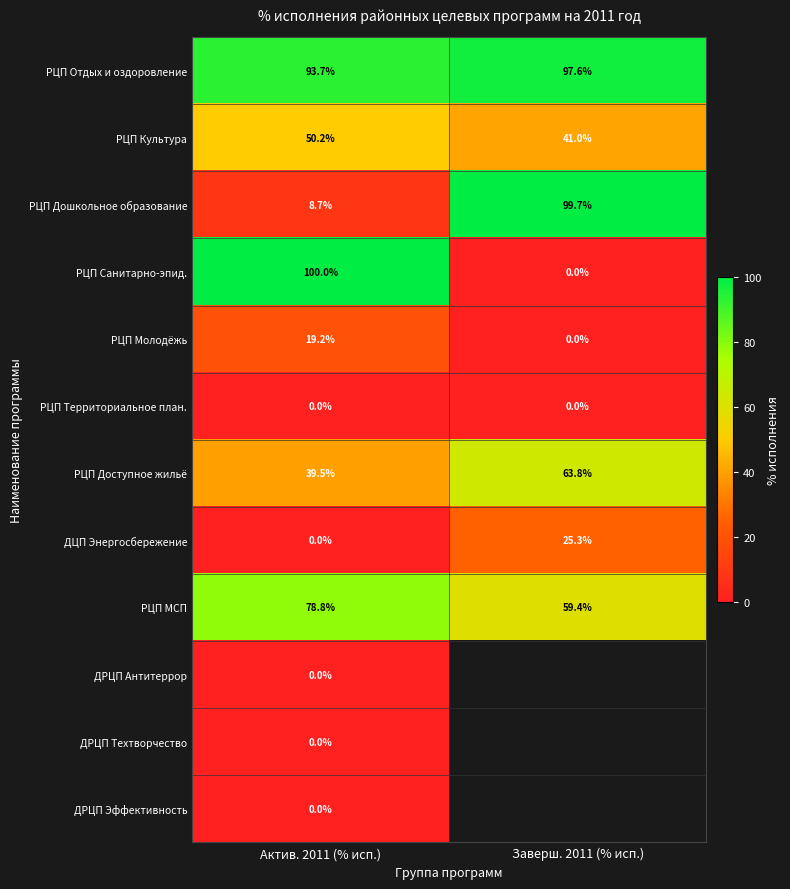

How many positive values does the ДЦП Энергосбережение series have?

1